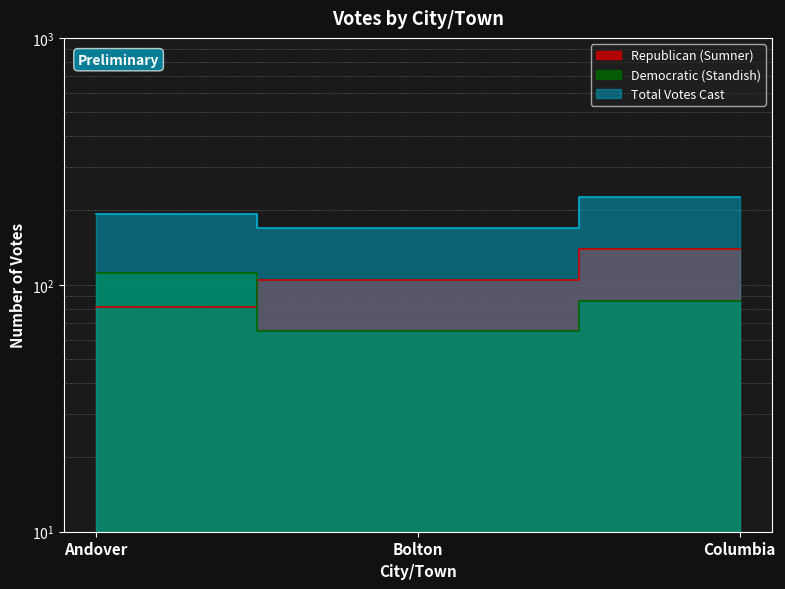

At which category is the sum across all series the highest?

Columbia